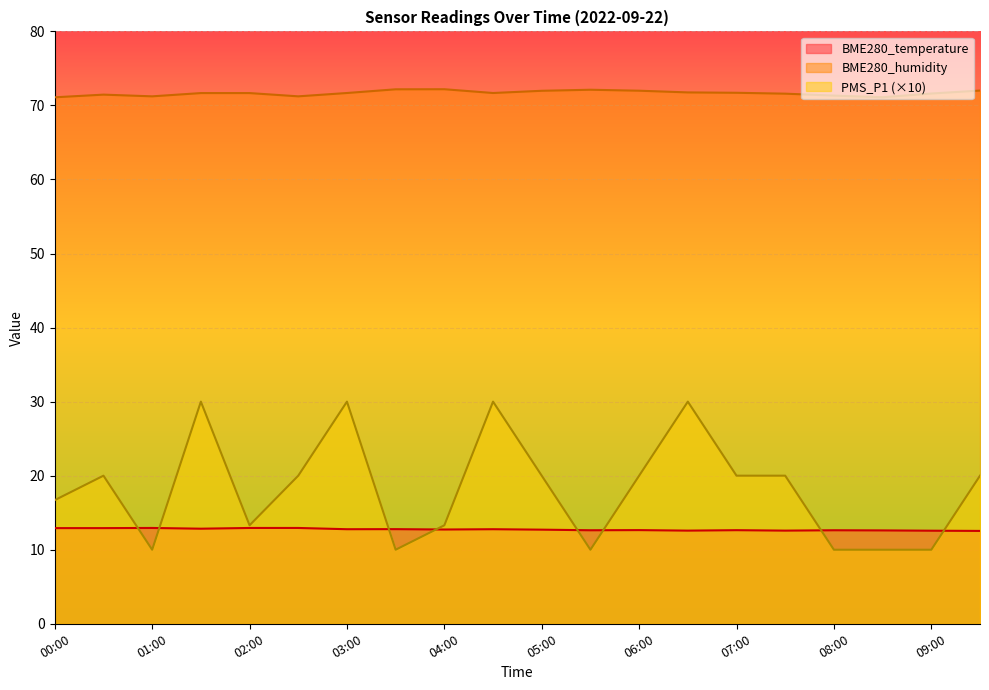

What is the difference between the second highest and second lowest values in the BME280_humidity series?

1.1